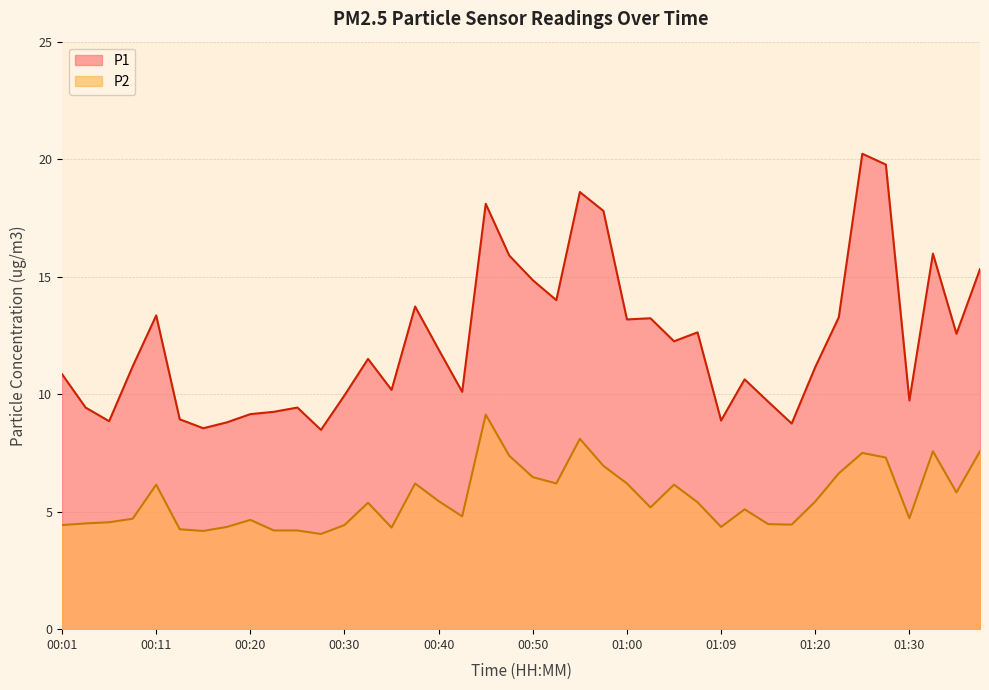

Count the number of data series in this chart.

2